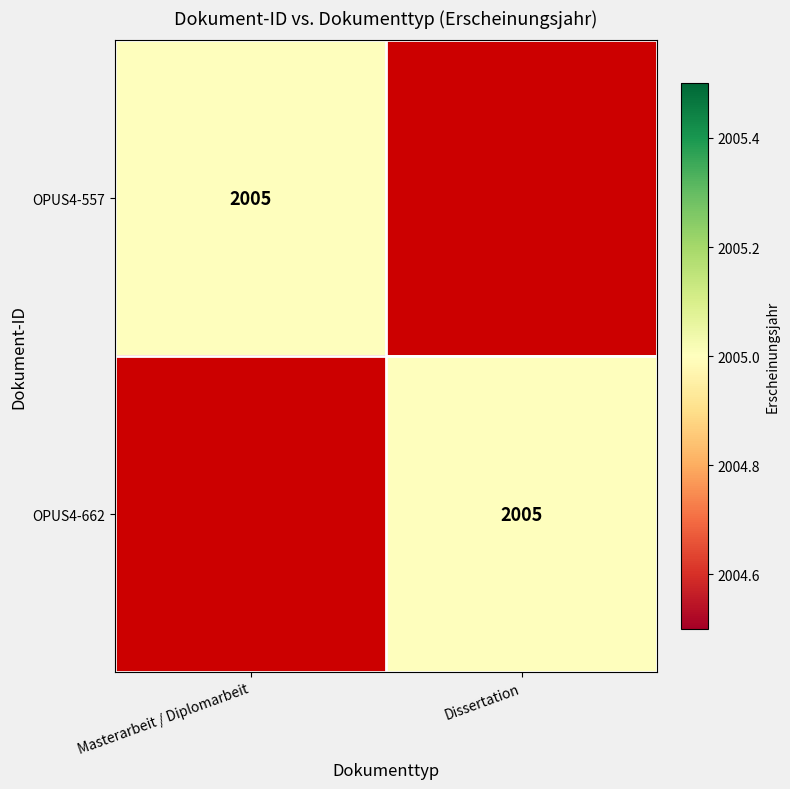

At which category does the chart reach its minimum across all series?

Dissertation